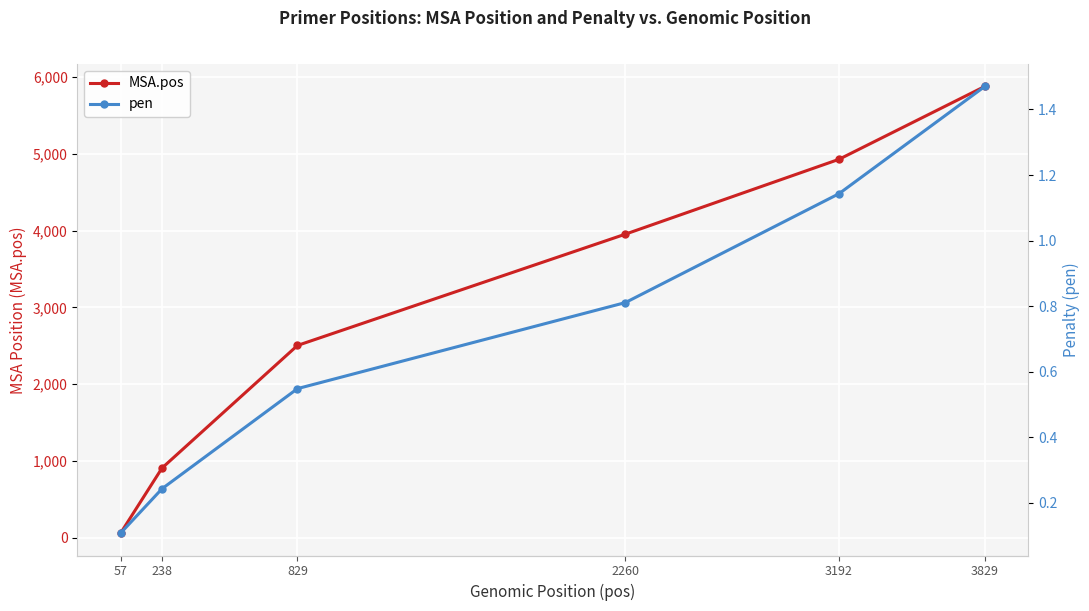

True or false: MSA.pos and pen intersect in this chart.

False